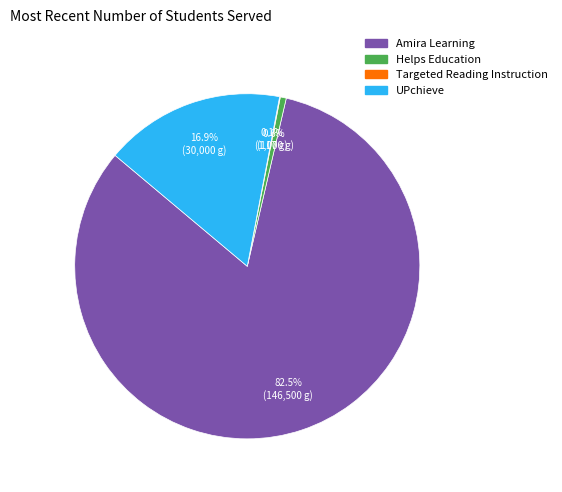

Between Amira Learning and UPchieve, which is larger?

Amira Learning